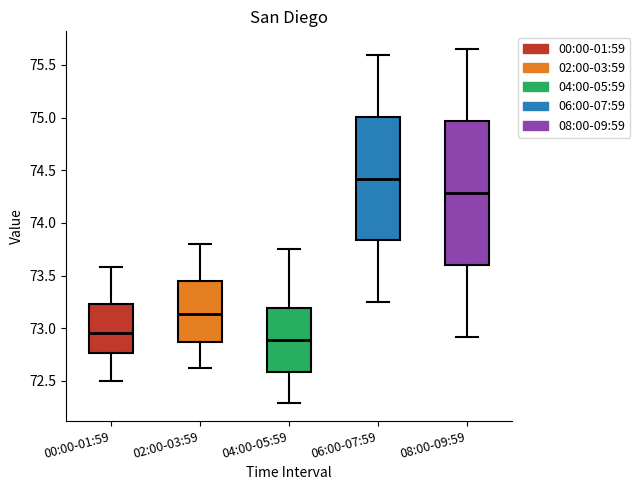

Which box's median line is the highest?

06:00-07:59